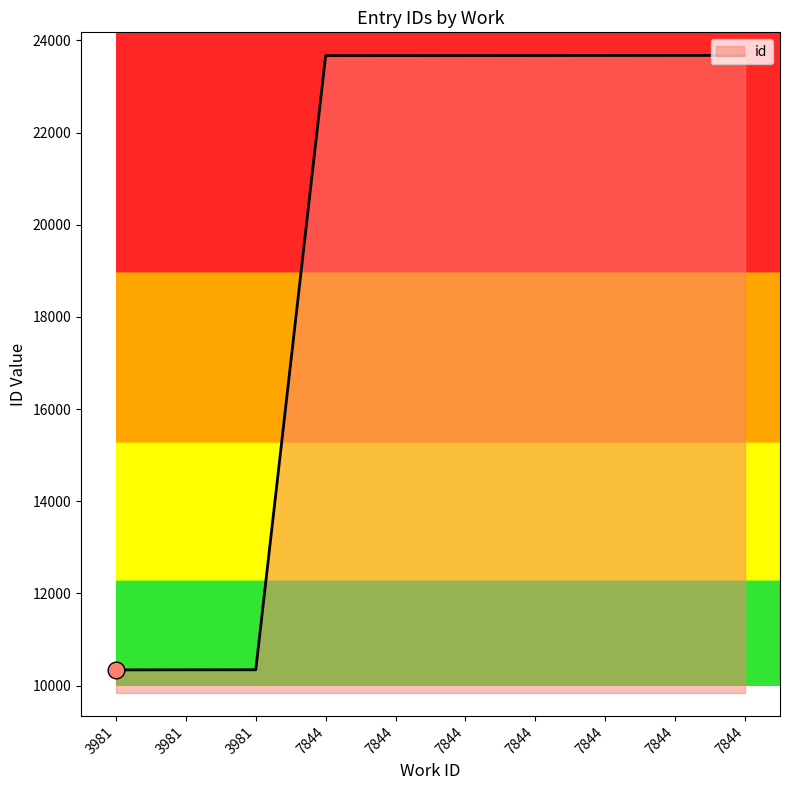

Which label corresponds to the smallest value in the chart?

3981